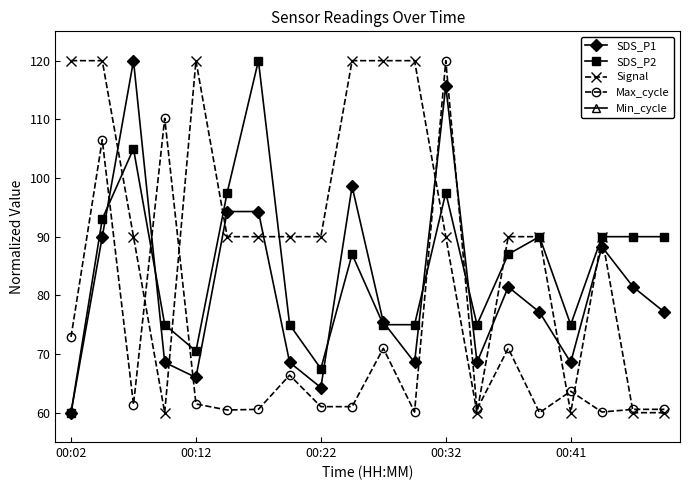

Which series ends up on top after the final intersection of SDS_P2 and Max_cycle?

SDS_P2